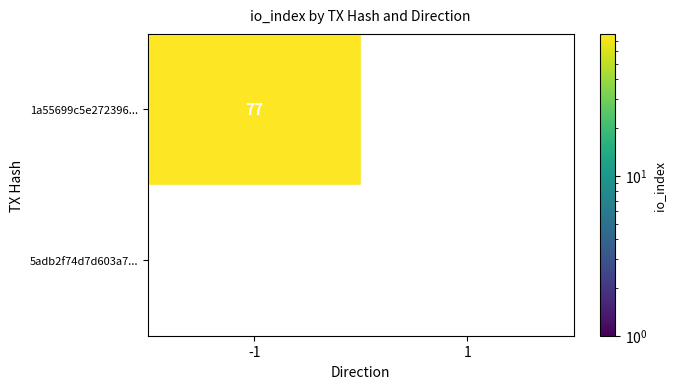

True or false: 1a55699c5e272396... has a value of 27 at -1.

False